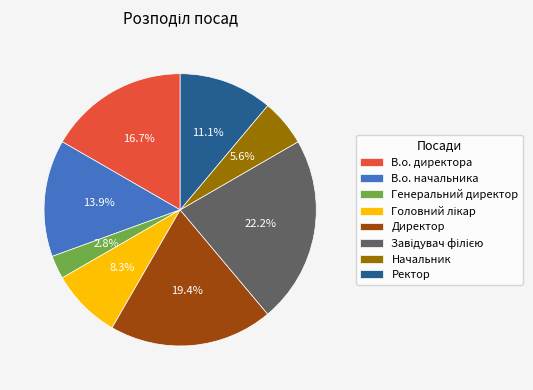

Which has a higher value, Начальник or Директор?

Директор